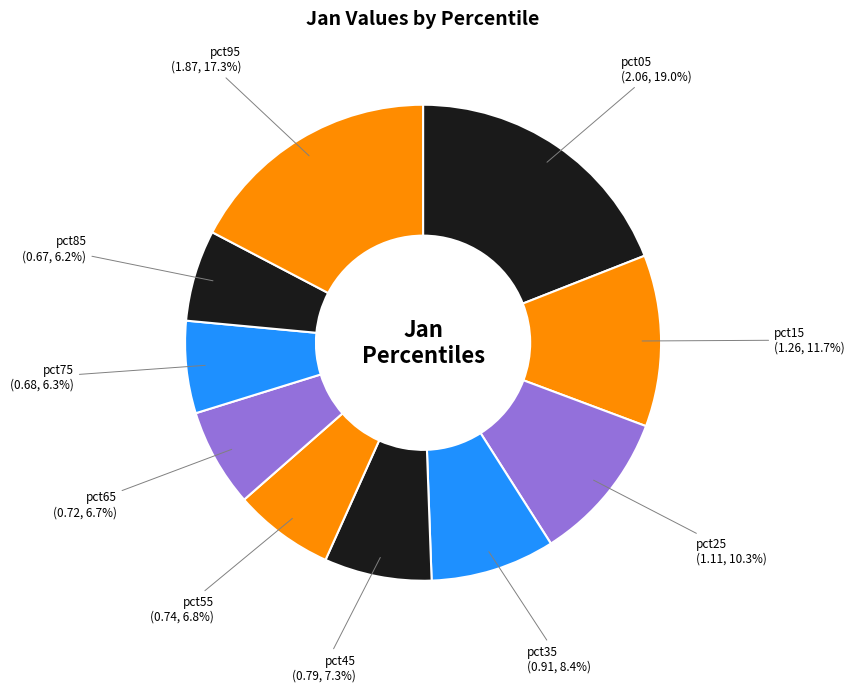

True or false: pct85 accounts for 6% of the total.

True